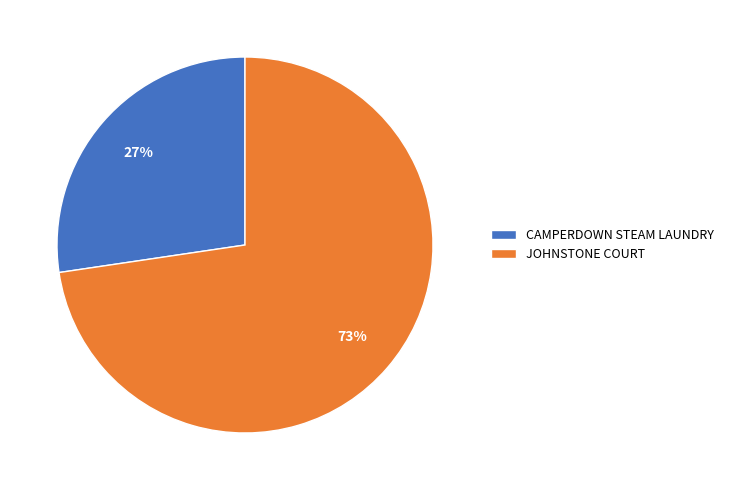

What percentage is the JOHNSTONE COURT slice, to the nearest percent?

73%